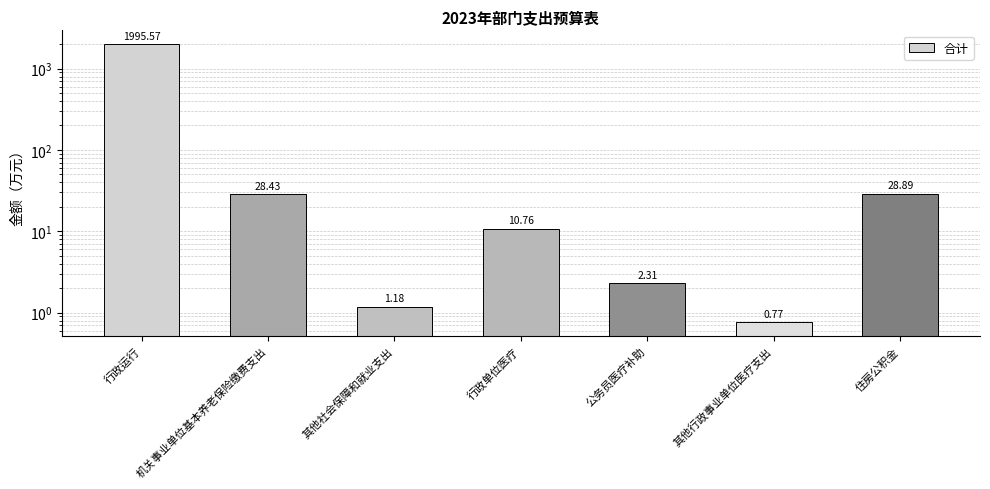

The value at 其他社会保障和就业支出 is 1.2. True or false?

True